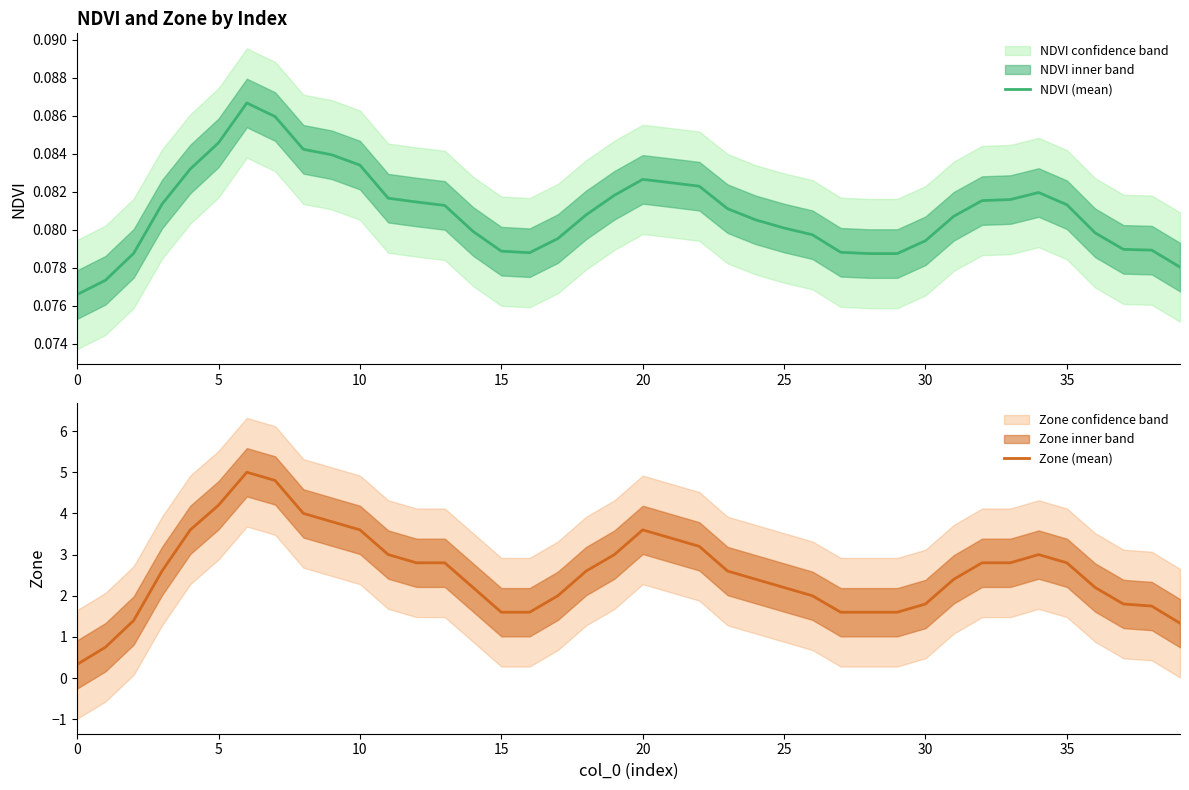

Rank the series at 27 from highest to lowest value.

Zone (mean), NDVI (mean)